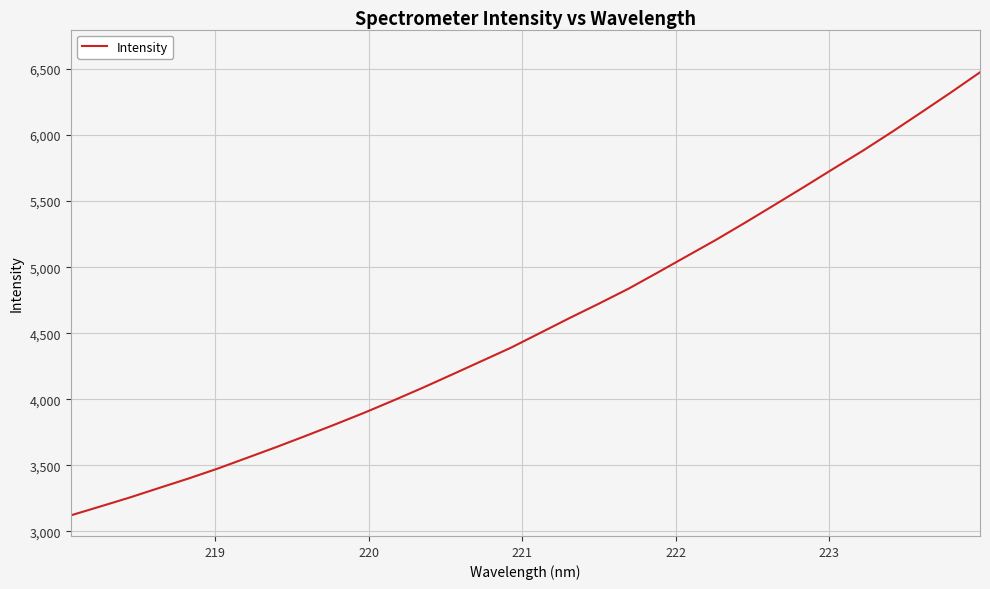

What is the maximum value shown in the chart?

6475.6